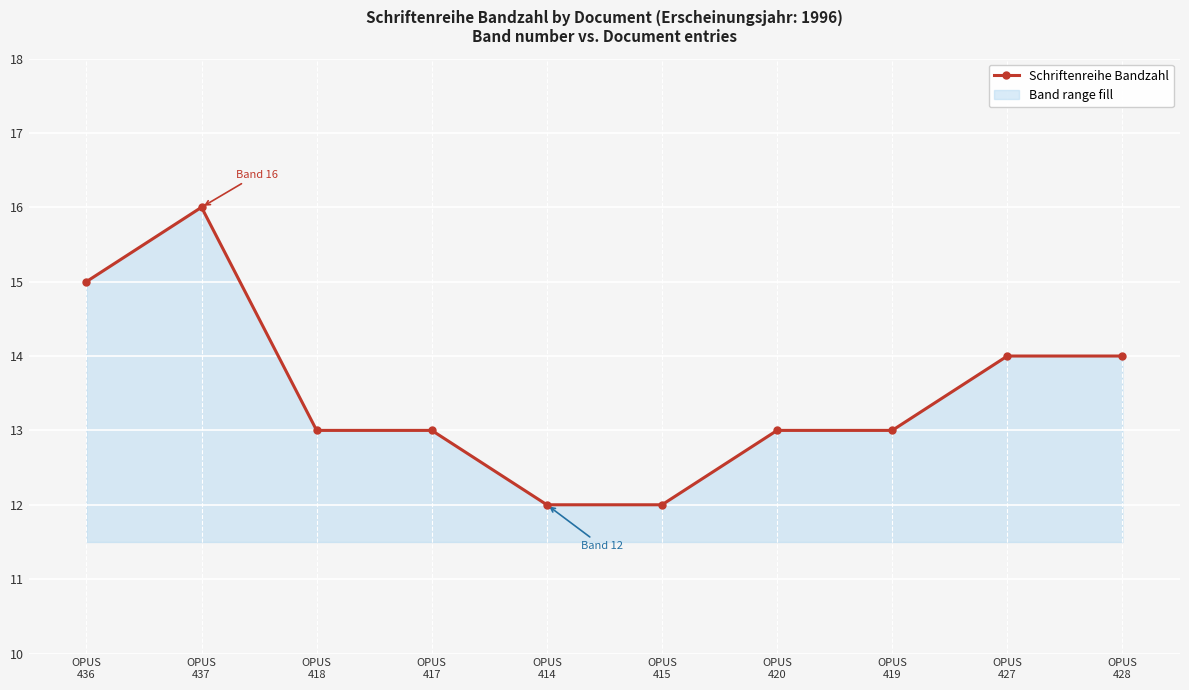

True or false: the data shows 8 at OPUS
419.

False